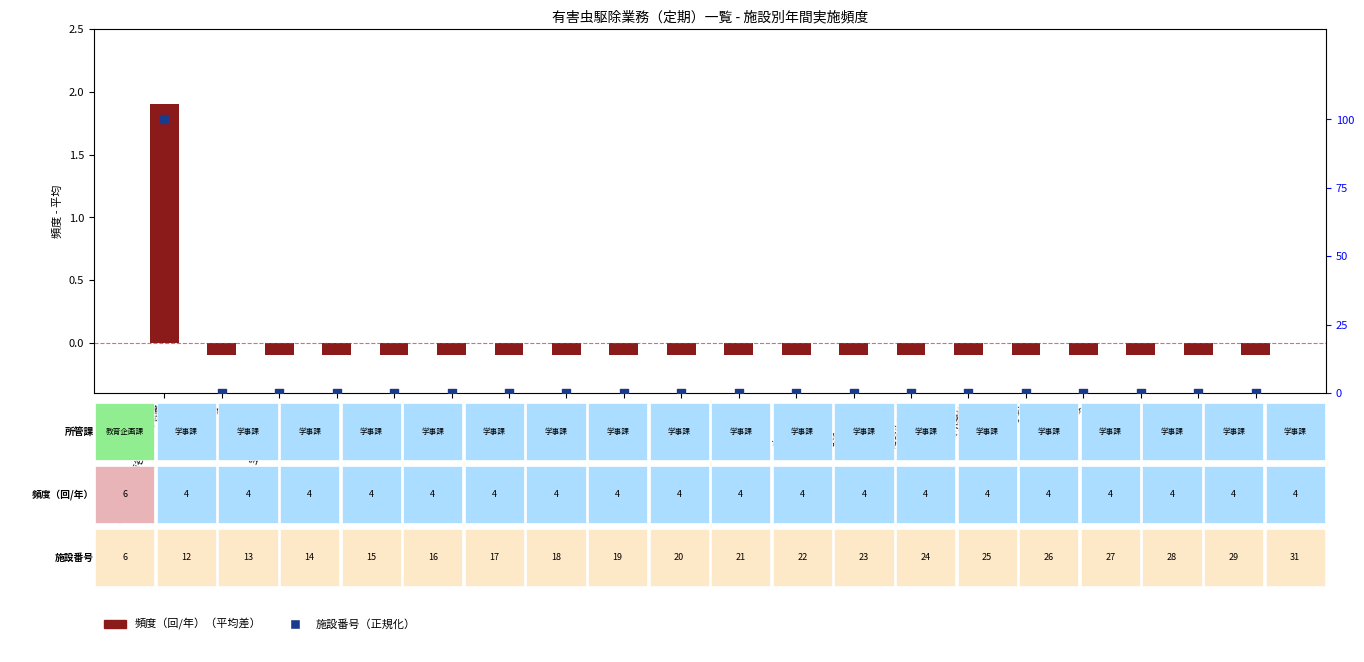

Which series contains the lowest Y value?

頻度（回/年）（平均差）